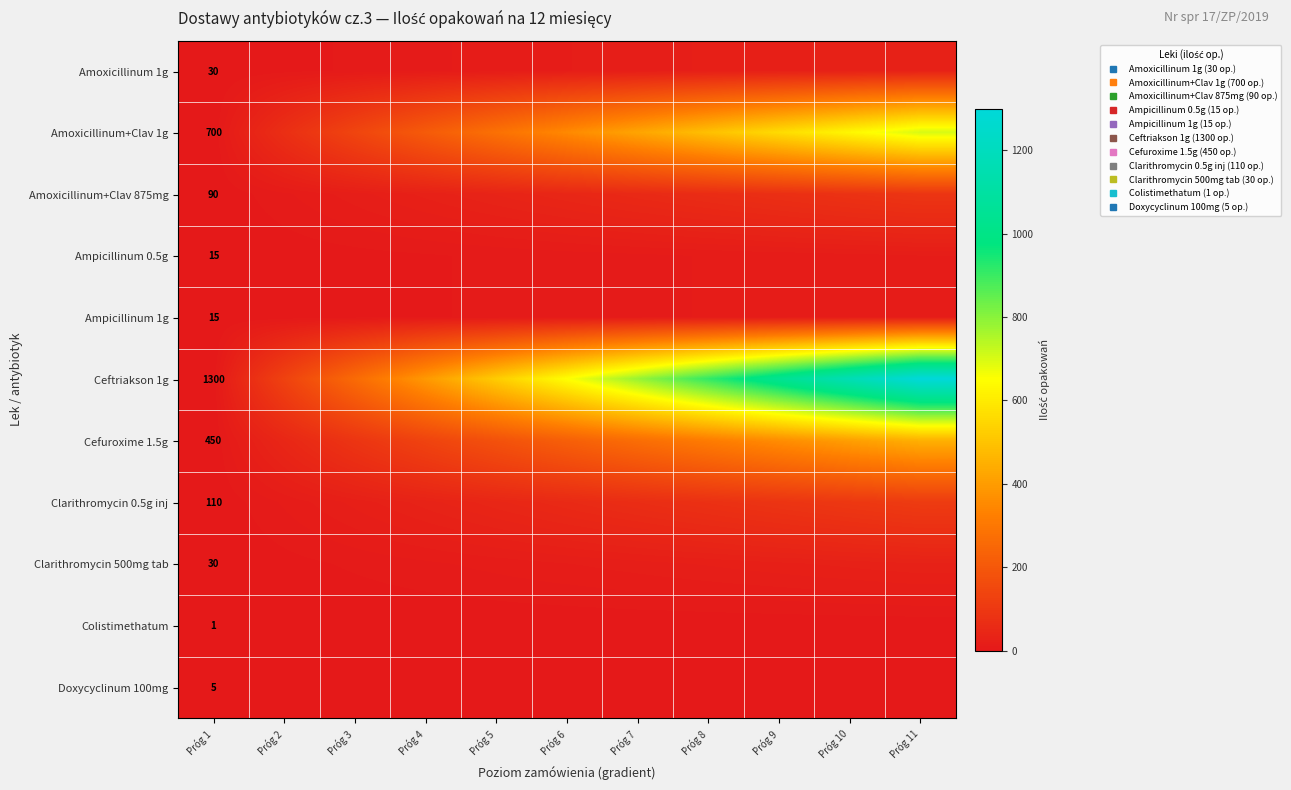

Which series has the largest range (max minus min)?

Ceftriakson 1g